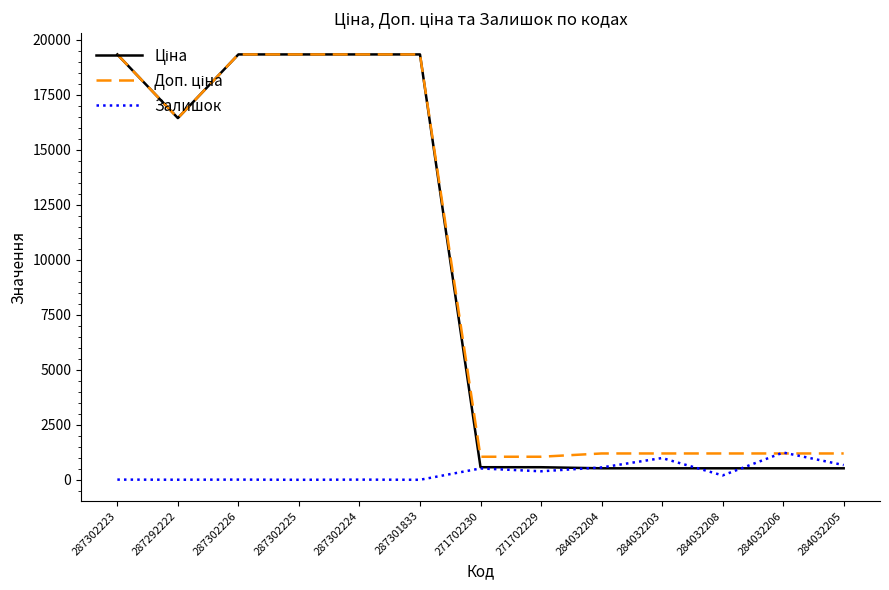

What is the highest value of the Залишок series?

1240.0